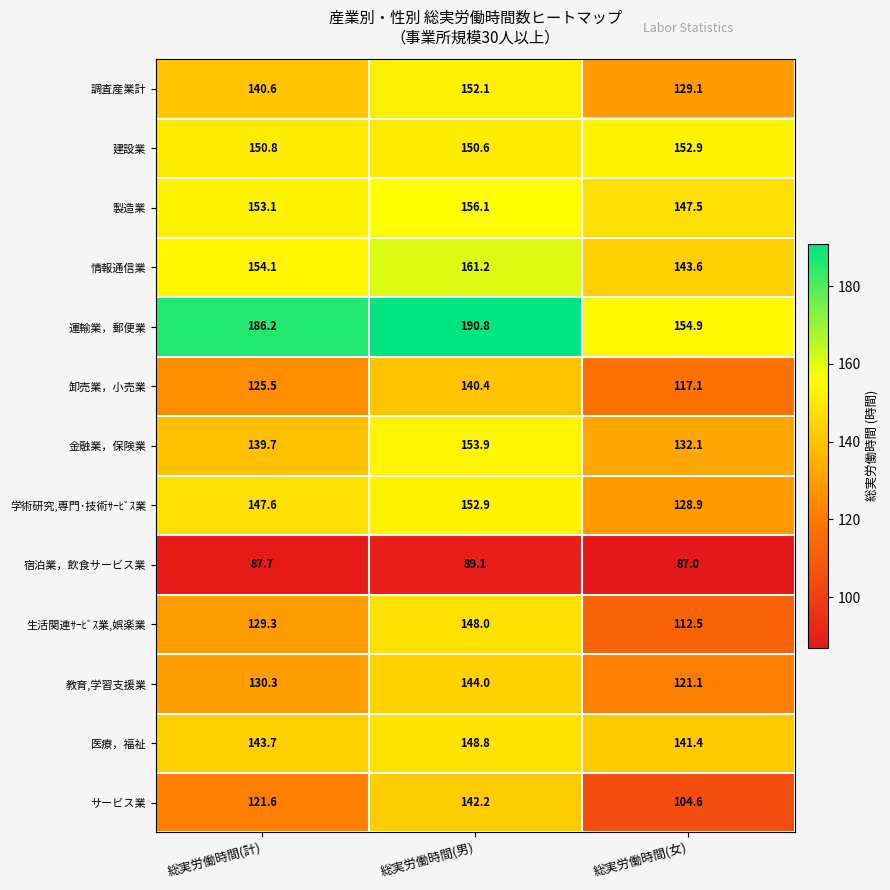

What is the maximum value shown in the chart?

190.8